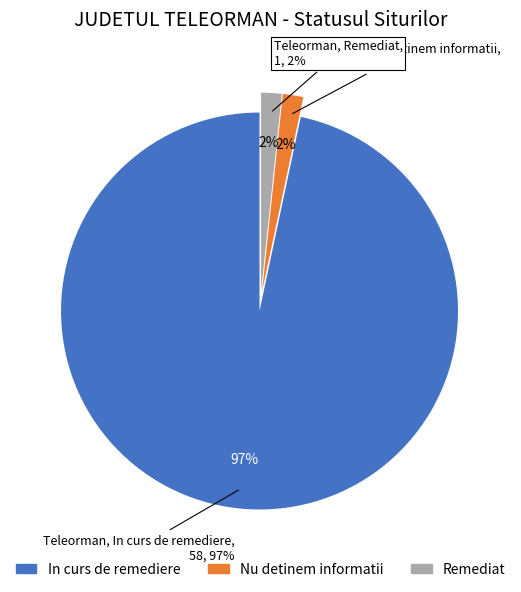

Is there any slice that represents more than half of the pie?

Yes